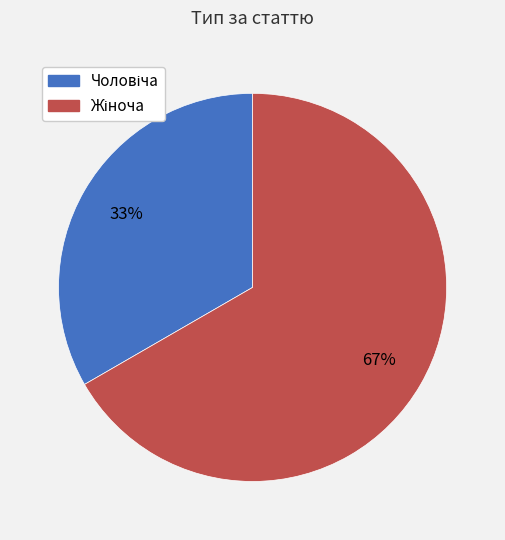

Does any single category account for the majority?

Yes